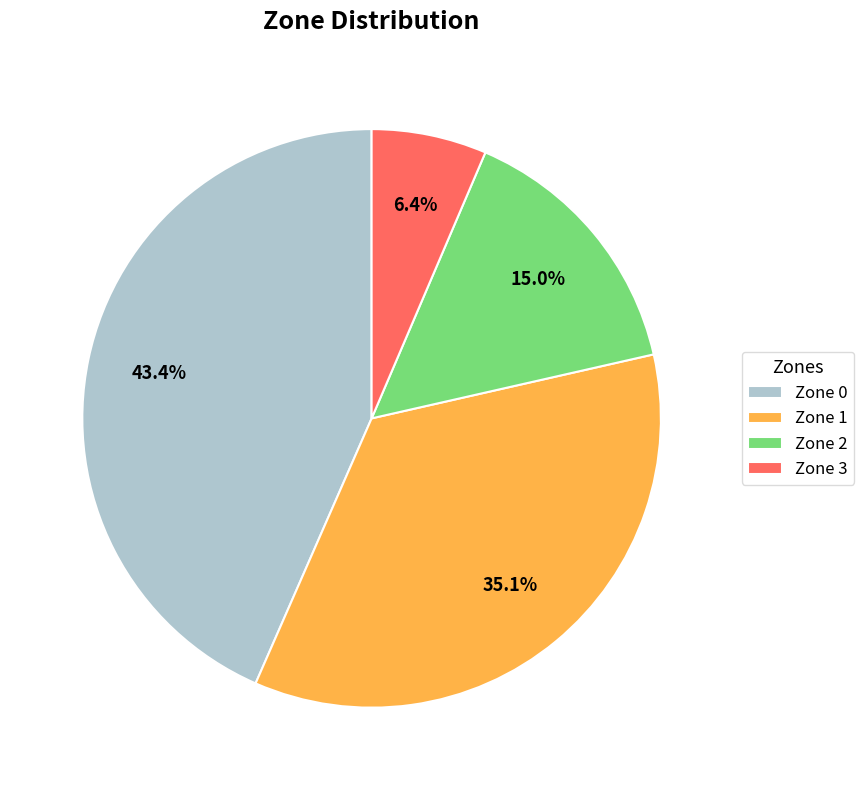

To the nearest percent, what is the average slice percentage?

25%